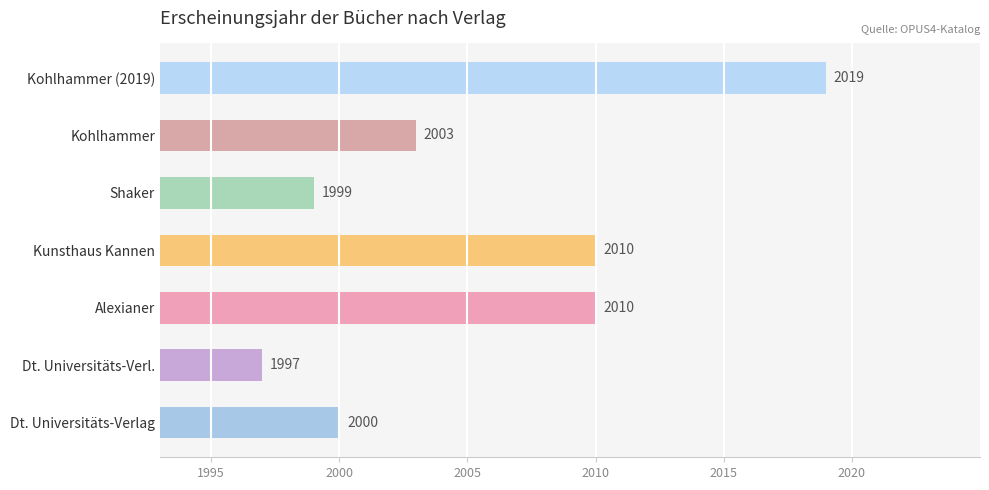

Which category has the highest value across all series?

Kohlhammer (2019)